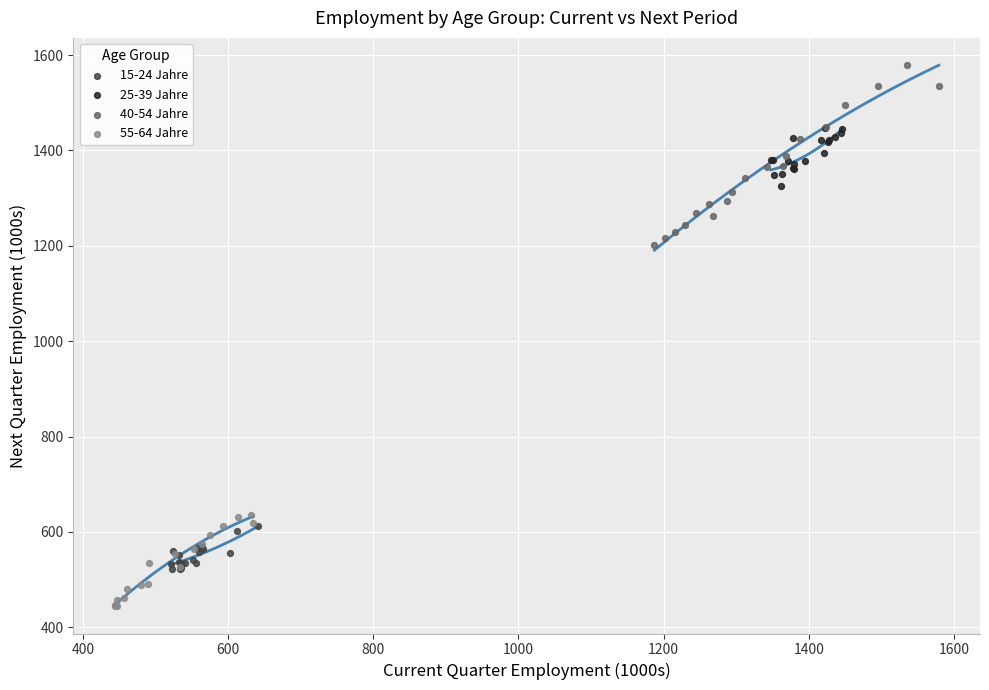

Which series has the widest spread of Y values?

40-54 Jahre